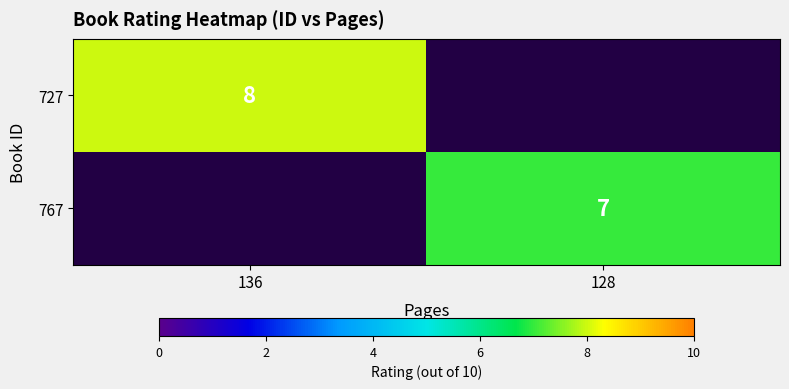

The value of 727 at 136 is 11. True or false?

False